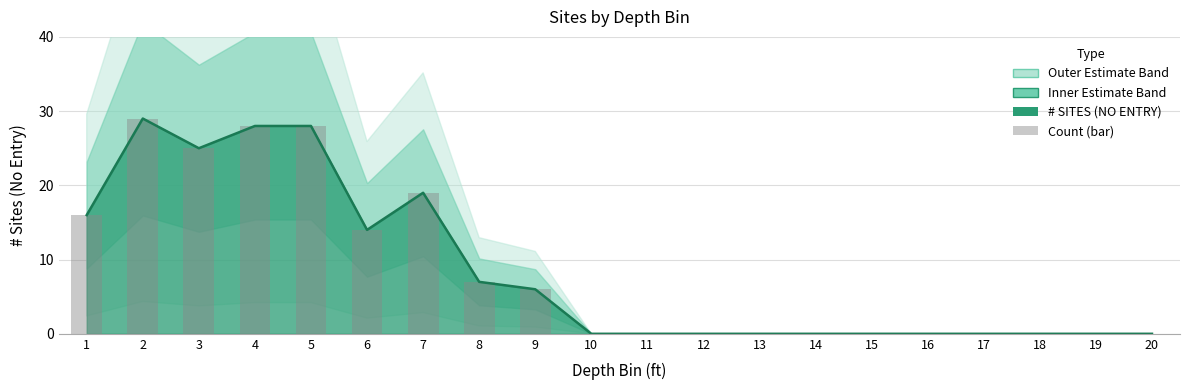

What is the value of the # SITES (NO ENTRY) (line) bar at the 9th from the left?

6